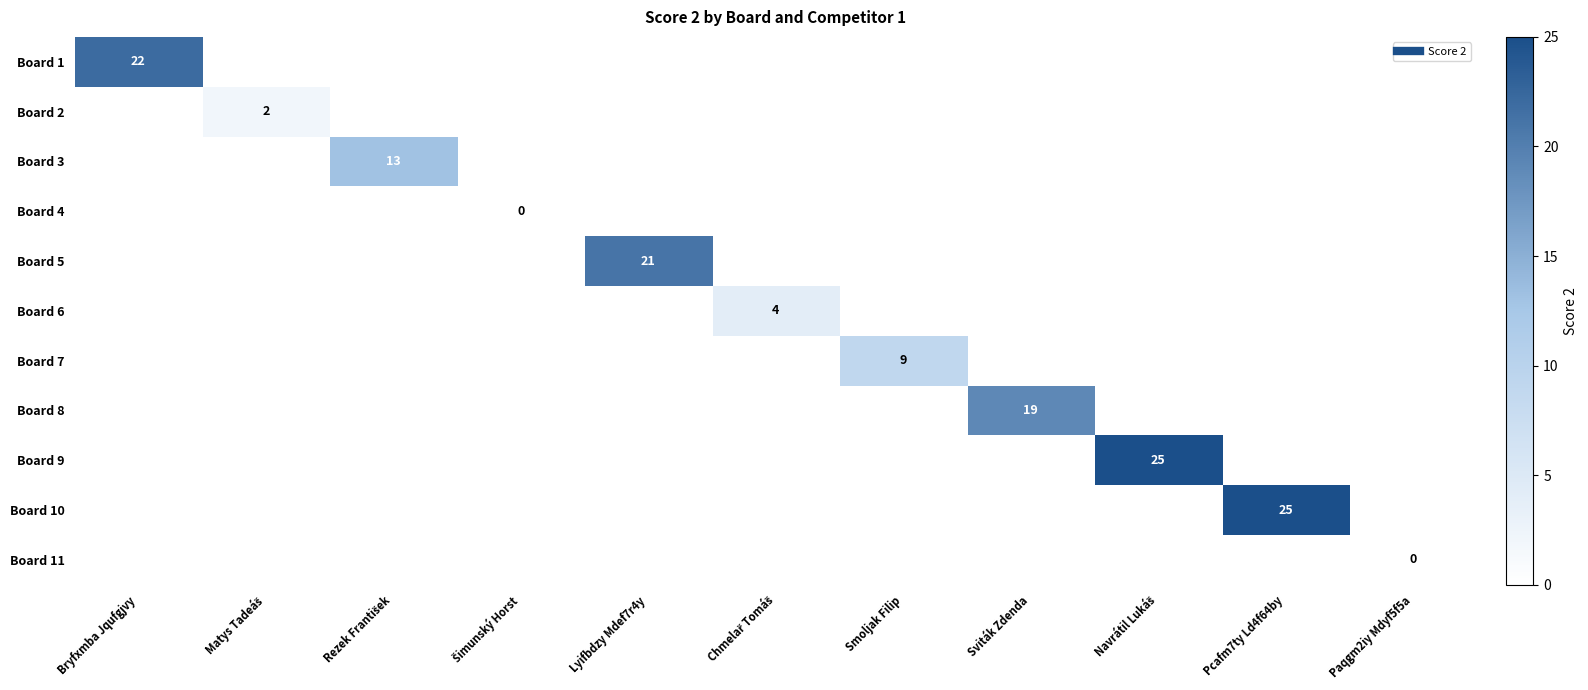

The Board 5 series shows 0 at Bryfxmba Jqufgjvy. True or false?

True